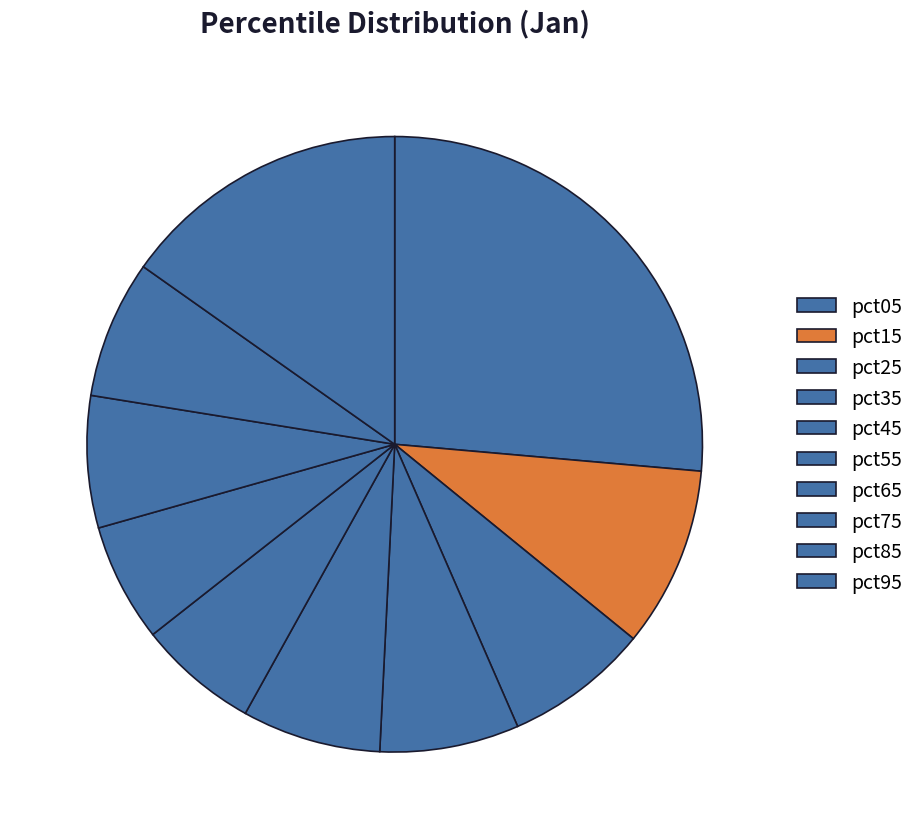

To the nearest percent, what portion does pct15 represent?

9%